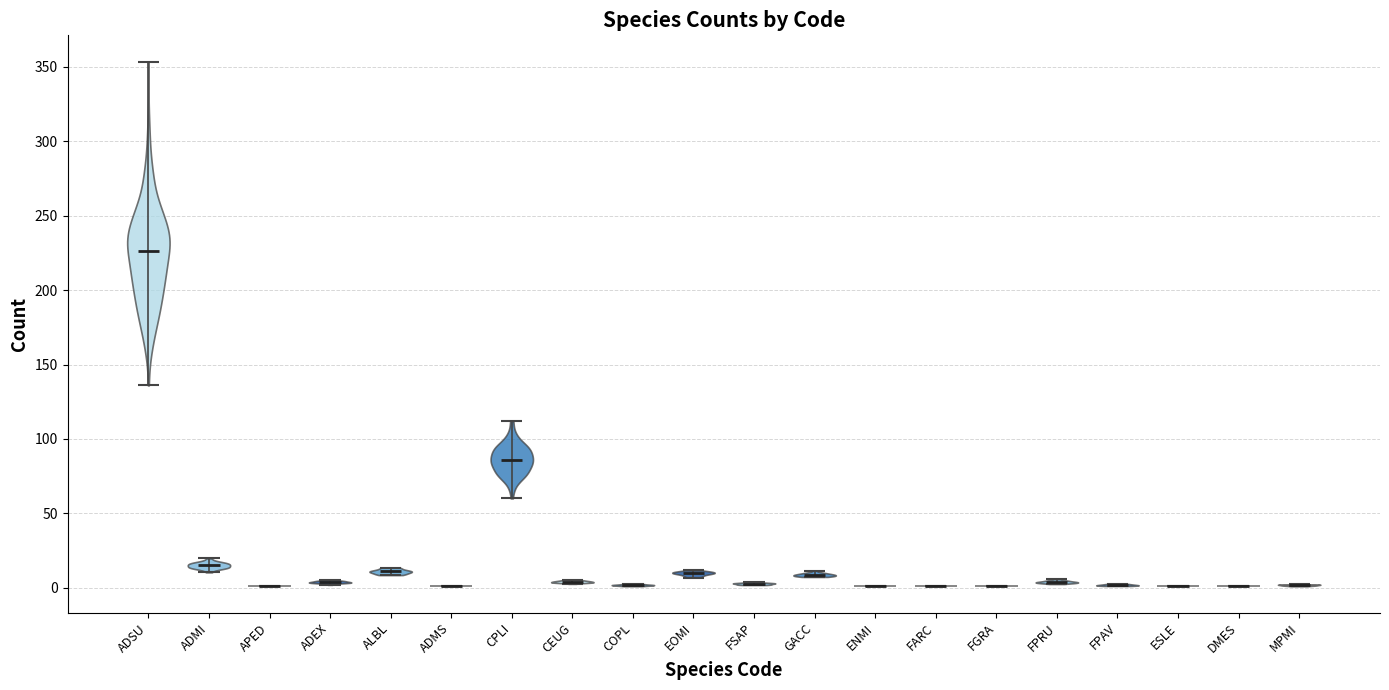

Reading left to right, read every violin against the y-axis: where its median line is, and the lowest and highest points it reaches. The values are not printed on the chart, so give them approximately, as read against the axis.

ADSU: median line 225, lowest point 135, highest point 355
ADMI: median line 15, lowest point 10, highest point 20
APED: median line 0, lowest point 0, highest point 0
ADEX: median line 5, lowest point 0, highest point 5
ALBL: median line 10, lowest point 10, highest point 15
ADMS: median line 0, lowest point 0, highest point 0
CPLI: median line 85, lowest point 60, highest point 110
CEUG: median line 5, lowest point 5, highest point 5
COPL: median line 0, lowest point 0, highest point 5
EOMI: median line 10, lowest point 5, highest point 10
FSAP: median line 5, lowest point 0, highest point 5
GACC: median line 10, lowest point 5, highest point 10
ENMI: median line 0, lowest point 0, highest point 0
FARC: median line 0, lowest point 0, highest point 0
FGRA: median line 0, lowest point 0, highest point 0
FPRU: median line 5, lowest point 5, highest point 5
FPAV: median line 0, lowest point 0, highest point 5
ESLE: median line 0, lowest point 0, highest point 0
DMES: median line 0, lowest point 0, highest point 0
MPMI: median line 0, lowest point 0, highest point 0